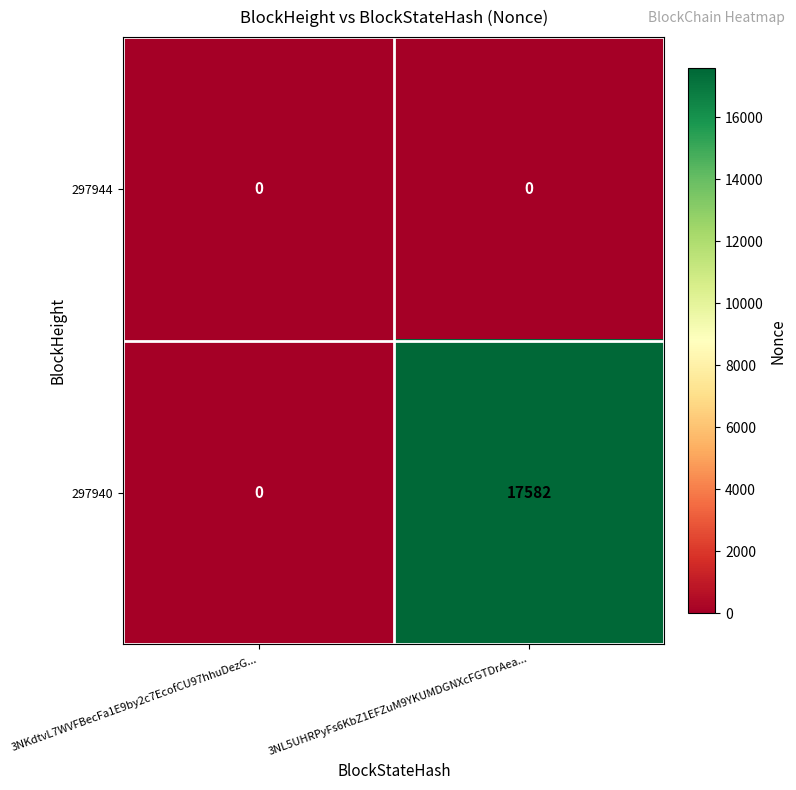

Rank the series by their average value, from lowest to highest.

297944, 297940